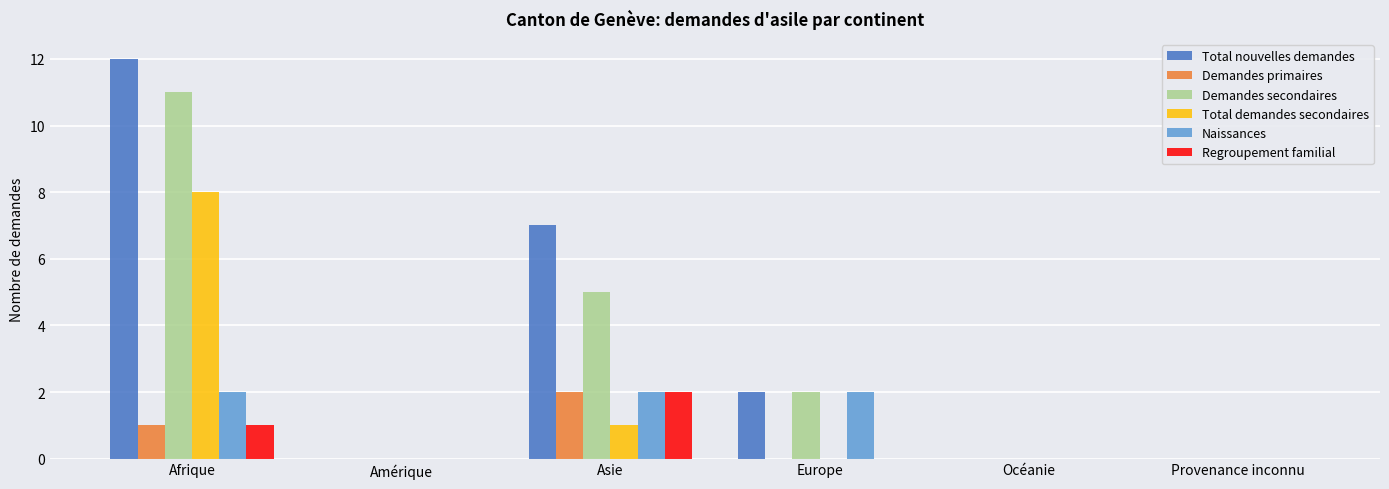

Is it true that Total demandes secondaires equals 0 at Océanie?

True